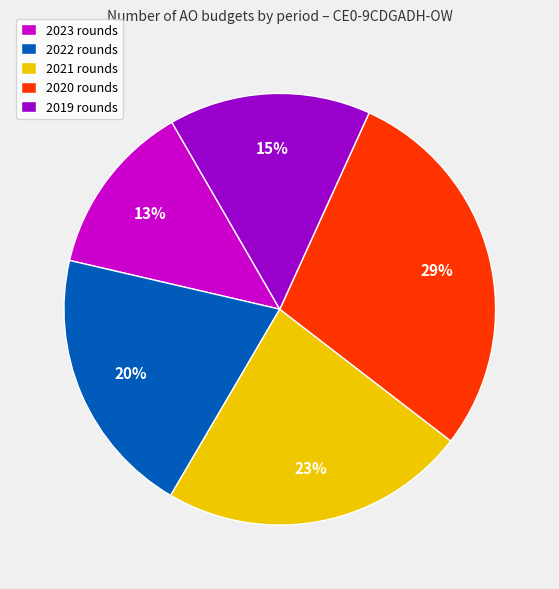

Approximately how many times larger is the value at 2022 rounds compared to 2023 rounds?

1.5